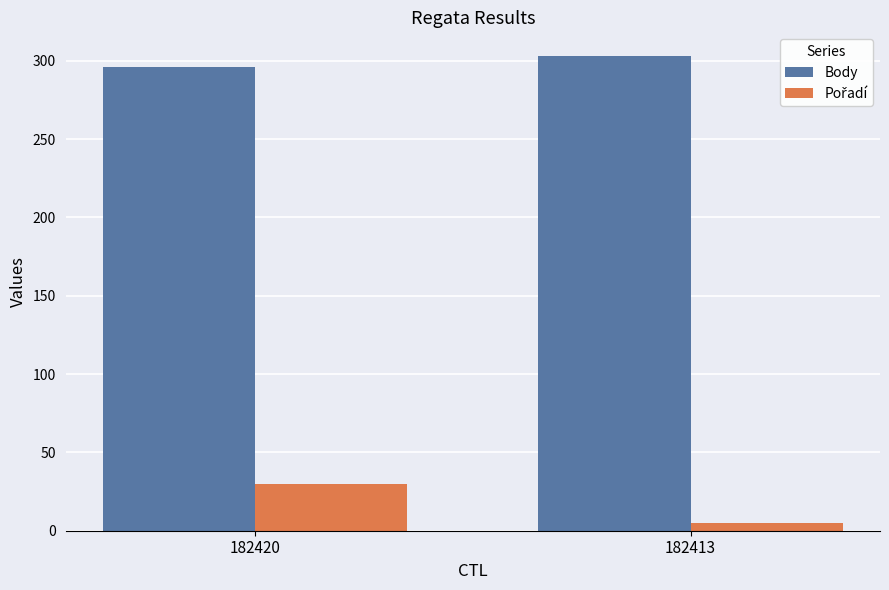

How many categories are shown in the chart?

2